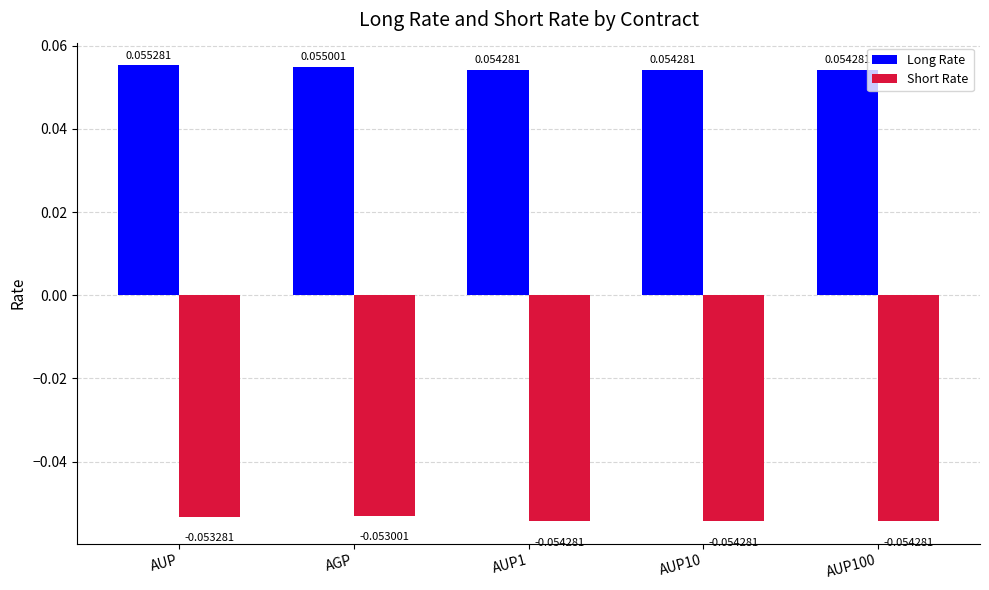

Is the value of Short Rate at AUP10 greater than the value of Long Rate at AUP100?

No